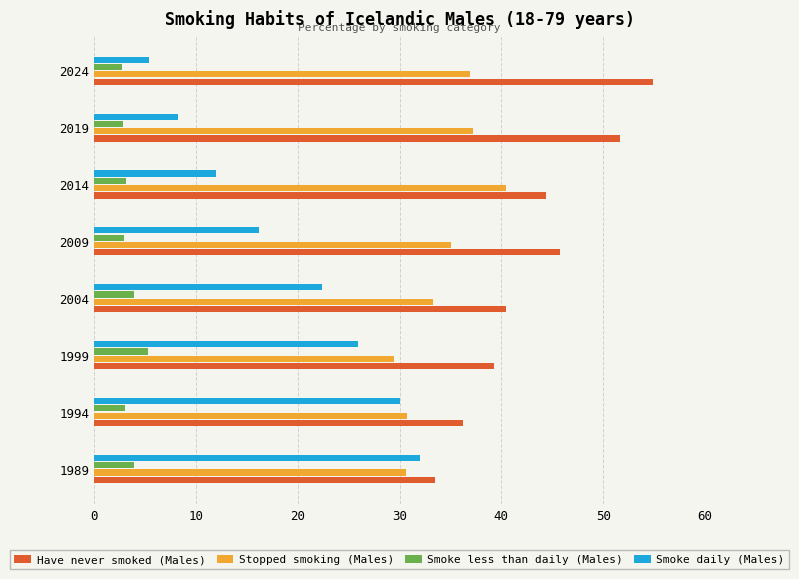

How many values in the Have never smoked (Males) series exceed 44?

4